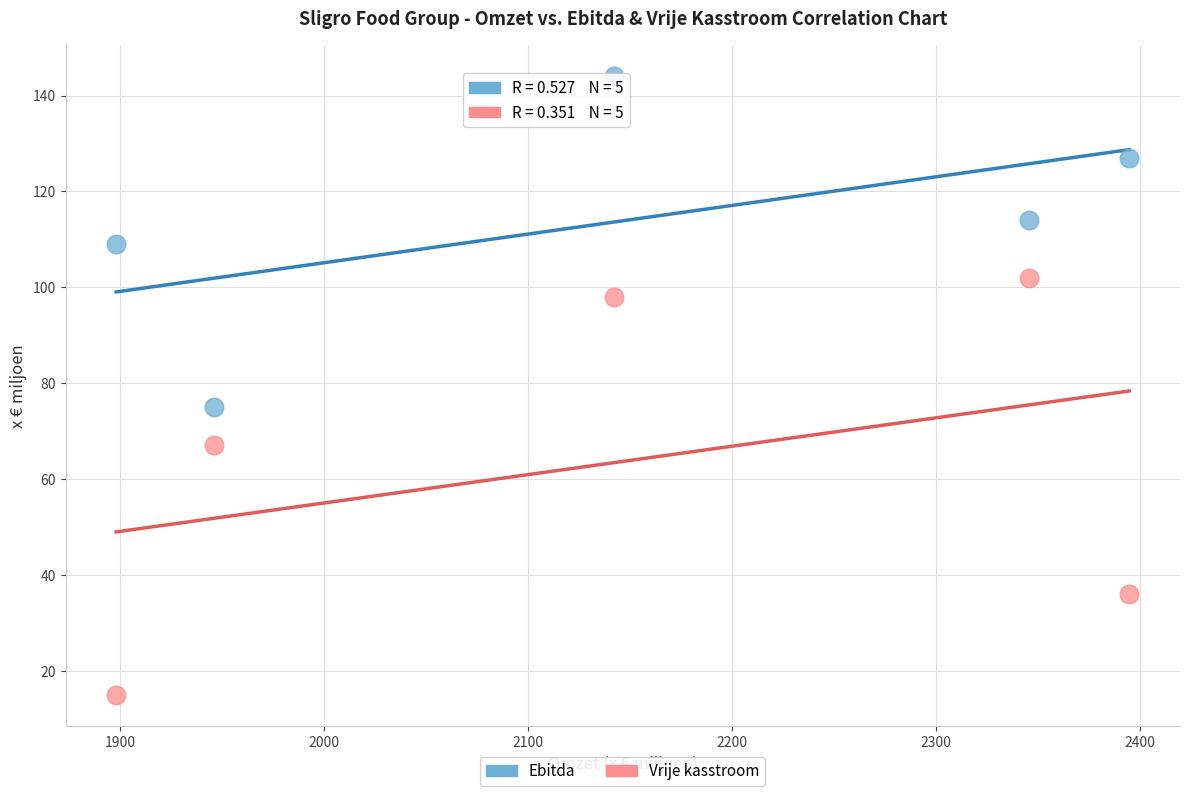

Which series has the widest spread of Y values?

Vrije kasstroom